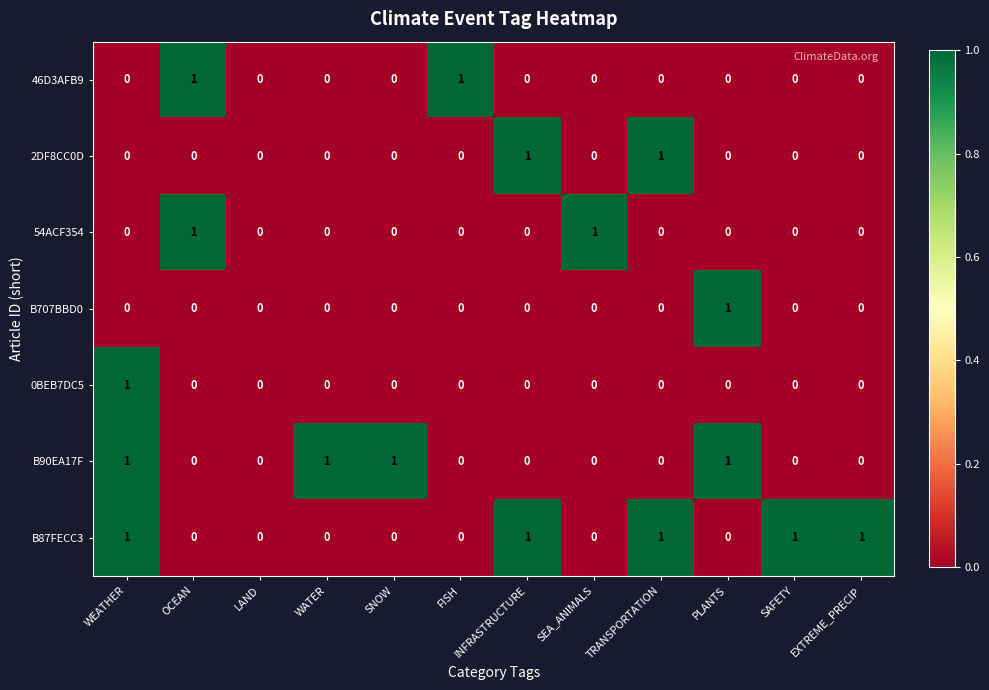

The B90EA17F series shows 1 at EXTREME_PRECIP. True or false?

False